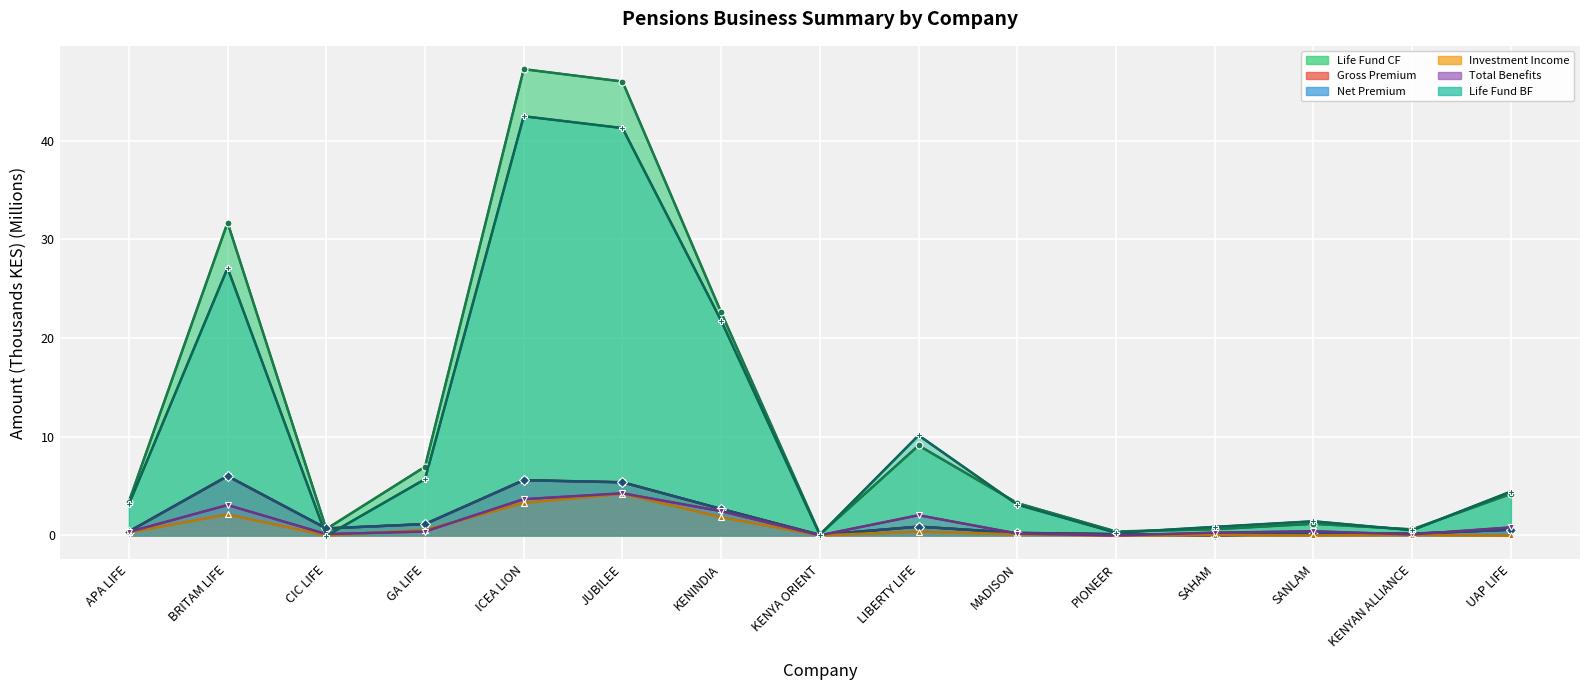

At BRITAM LIFE, list the series in order from largest to smallest.

Life Fund CF, Life Fund BF, Gross Premium, Net Premium, Total Benefits, Investment Income